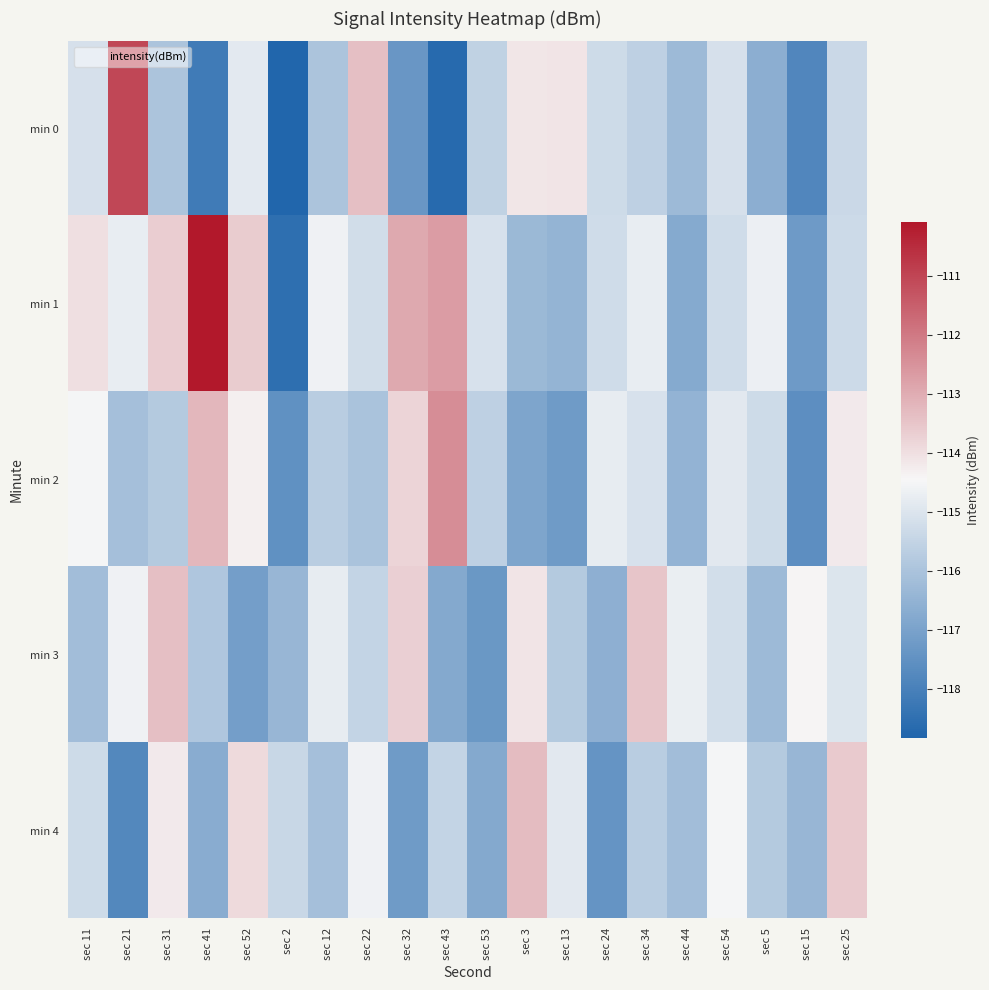

What is the total value across all series at sec 2?

-586.7